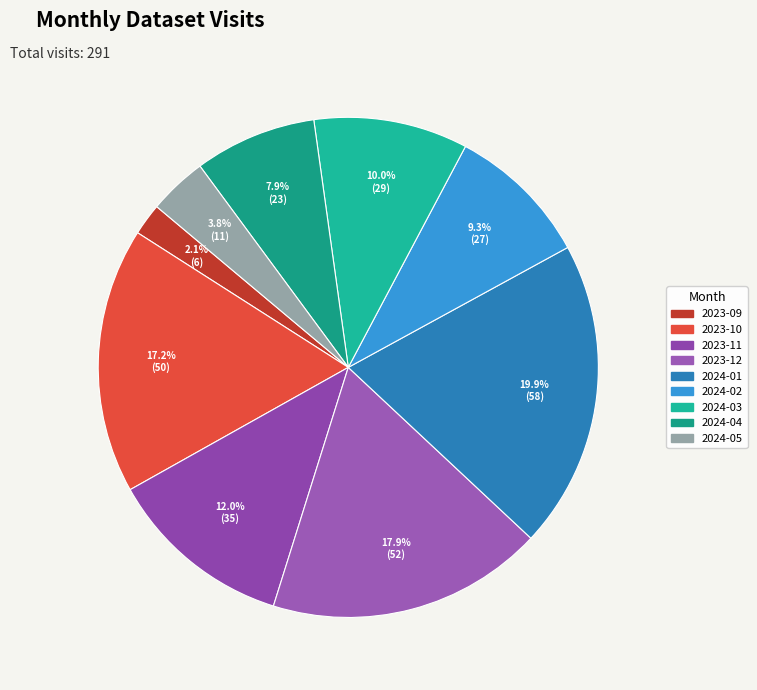

What is the total percentage of 2024-04 and 2024-03?

17.9%